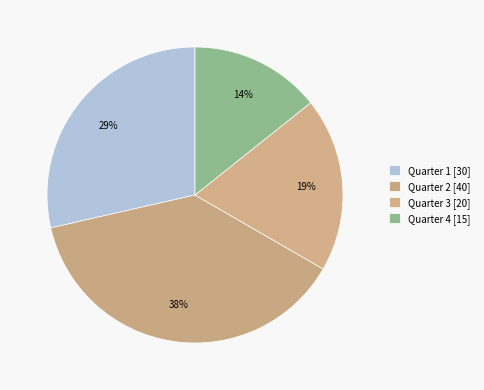

How many slices are in this pie chart?

4